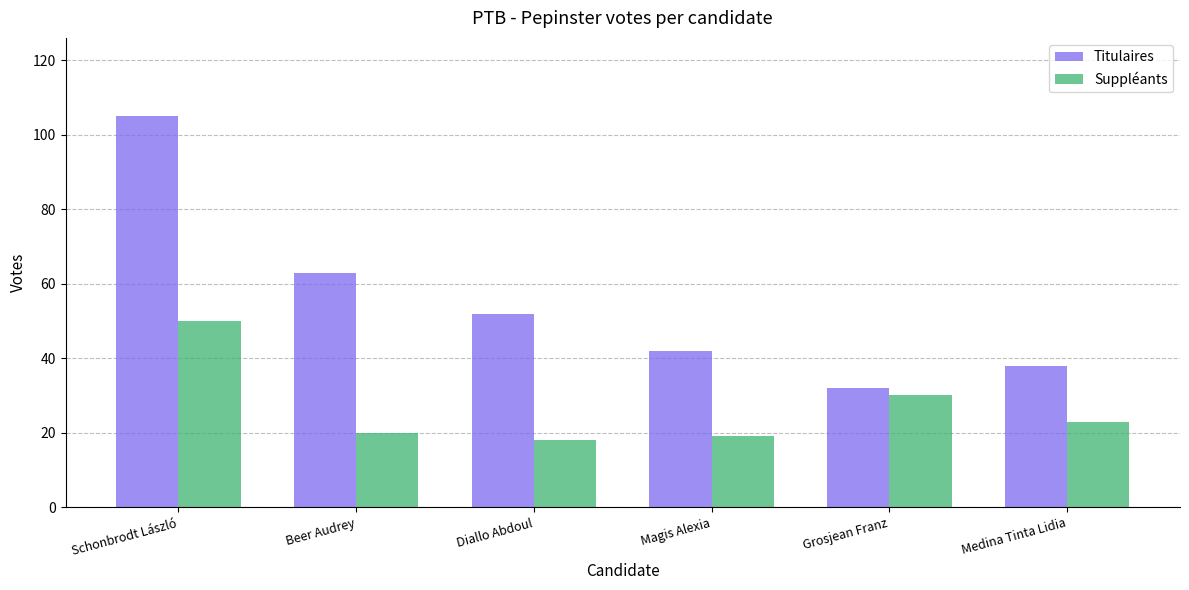

What is the difference between the maximum and second lowest values in the Suppléants series?

31